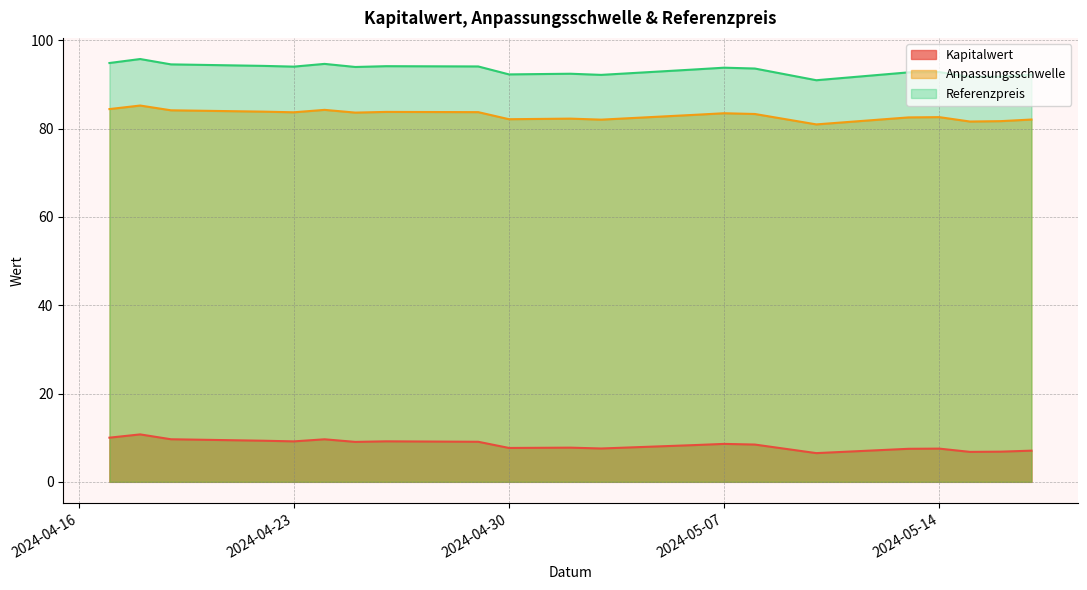

At which category does Anpassungsschwelle reach its first local peak?

2024-04-18